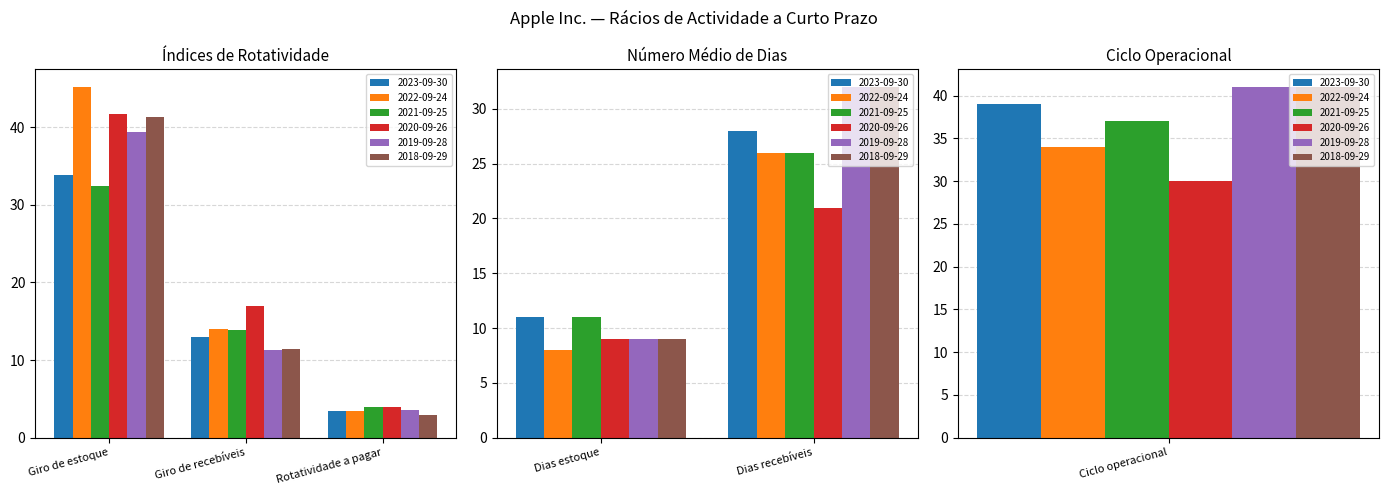

How many bars are there in total?

36